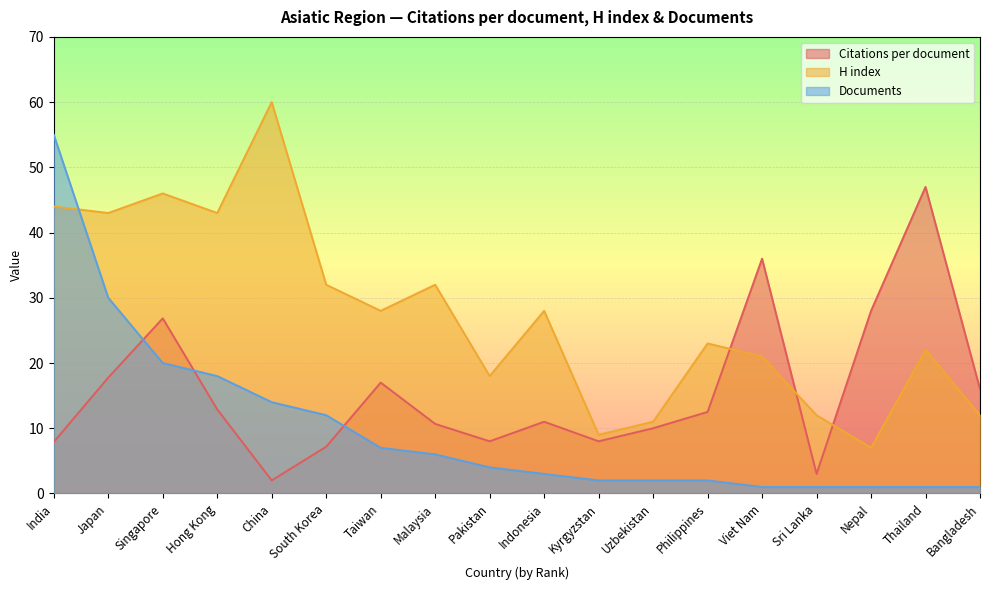

Reading left to right, extract all data points from this chart.

Citations per document: India=7.9	Japan=17.8	Singapore=26.9	Hong Kong=12.9	China=2.0	South Korea=7.2	Taiwan=17.0	Malaysia=10.7	Pakistan=8.0	Indonesia=11.0	Kyrgyzstan=8.0	Uzbekistan=10.0	Philippines=12.5	Viet Nam=36.0	Sri Lanka=3.0	Nepal=28.0	Thailand=47.0	Bangladesh=16.0
H index: India=44.0	Japan=43.0	Singapore=46.0	Hong Kong=43.0	China=60.0	South Korea=32.0	Taiwan=28.0	Malaysia=32.0	Pakistan=18.0	Indonesia=28.0	Kyrgyzstan=9.0	Uzbekistan=11.0	Philippines=23.0	Viet Nam=21.0	Sri Lanka=12.0	Nepal=7.0	Thailand=22.0	Bangladesh=12.0
Documents: India=55.0	Japan=30.0	Singapore=20.0	Hong Kong=18.0	China=14.0	South Korea=12.0	Taiwan=7.0	Malaysia=6.0	Pakistan=4.0	Indonesia=3.0	Kyrgyzstan=2.0	Uzbekistan=2.0	Philippines=2.0	Viet Nam=1.0	Sri Lanka=1.0	Nepal=1.0	Thailand=1.0	Bangladesh=1.0